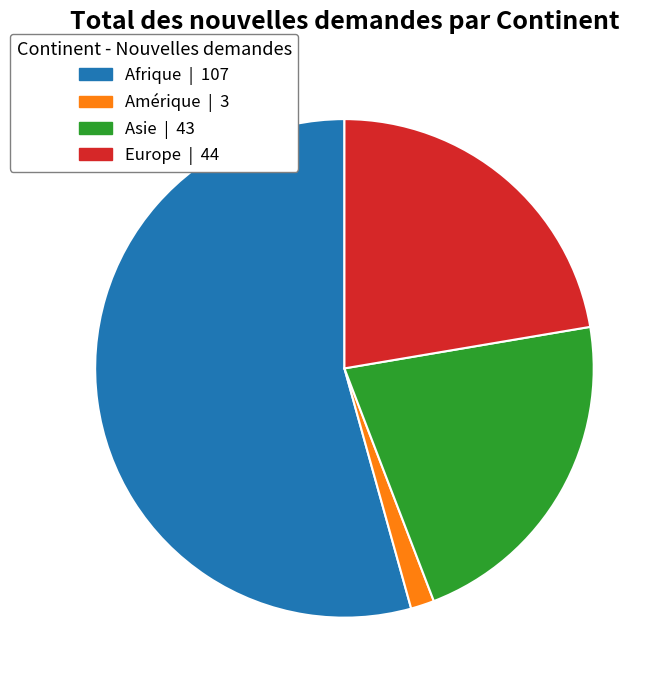

Between Amérique and Asie, which is larger?

Asie